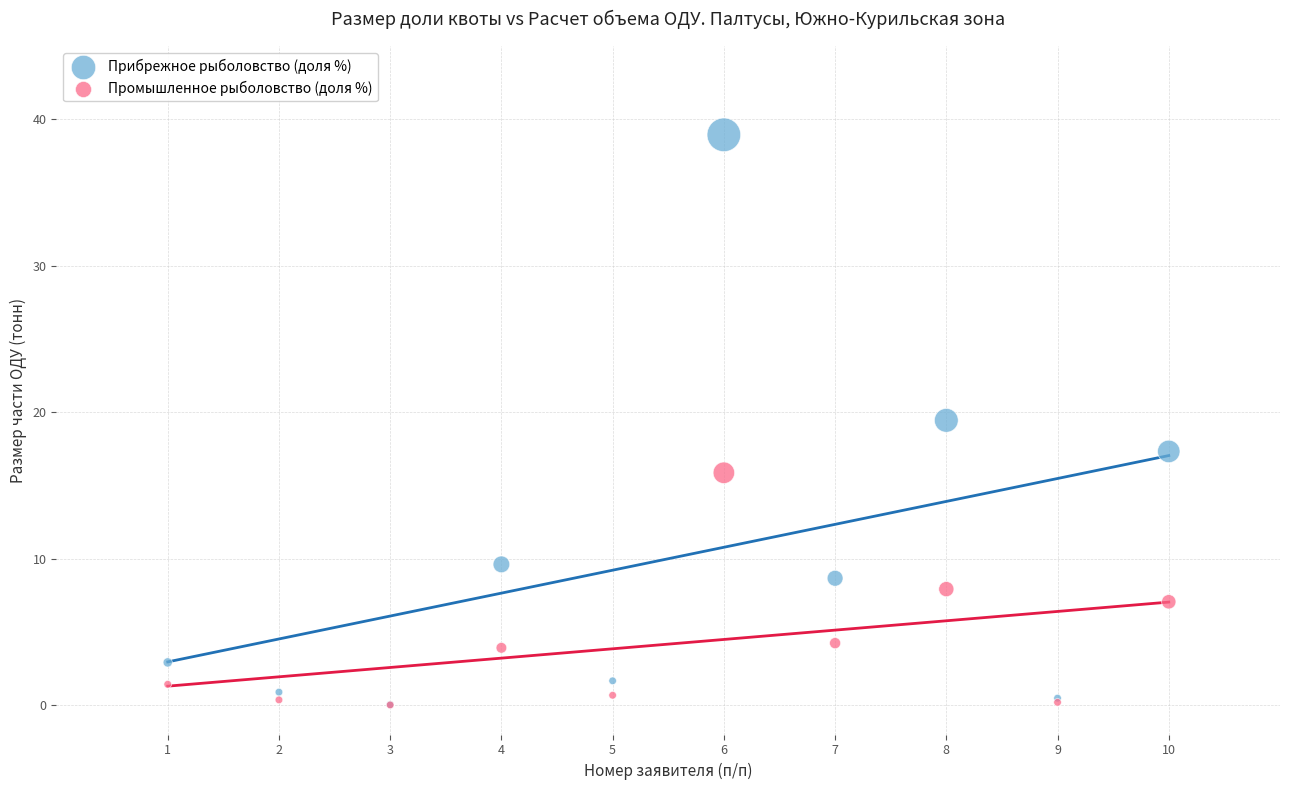

What are all the series names shown in the legend?

Прибрежное рыболовство (доля %), Промышленное рыболовство (доля %)